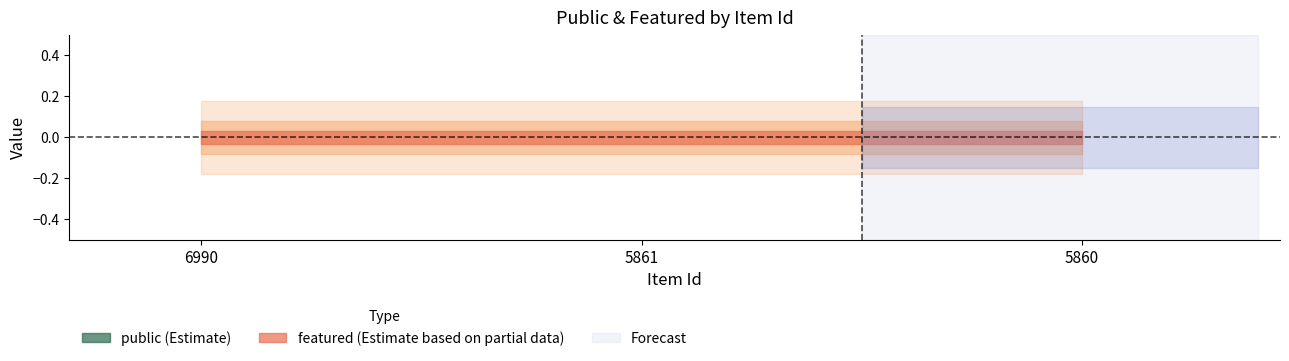

At which label does featured reach its peak?

6990